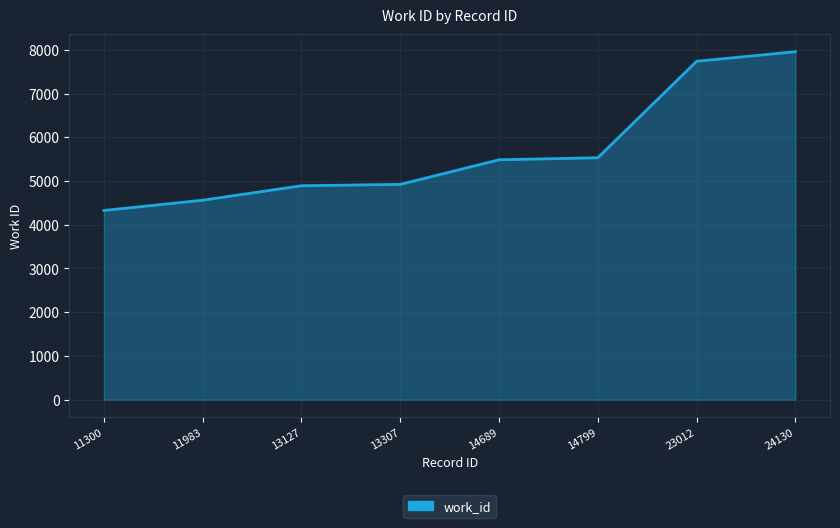

True or false: the data has more than 2 interior local peaks.

False